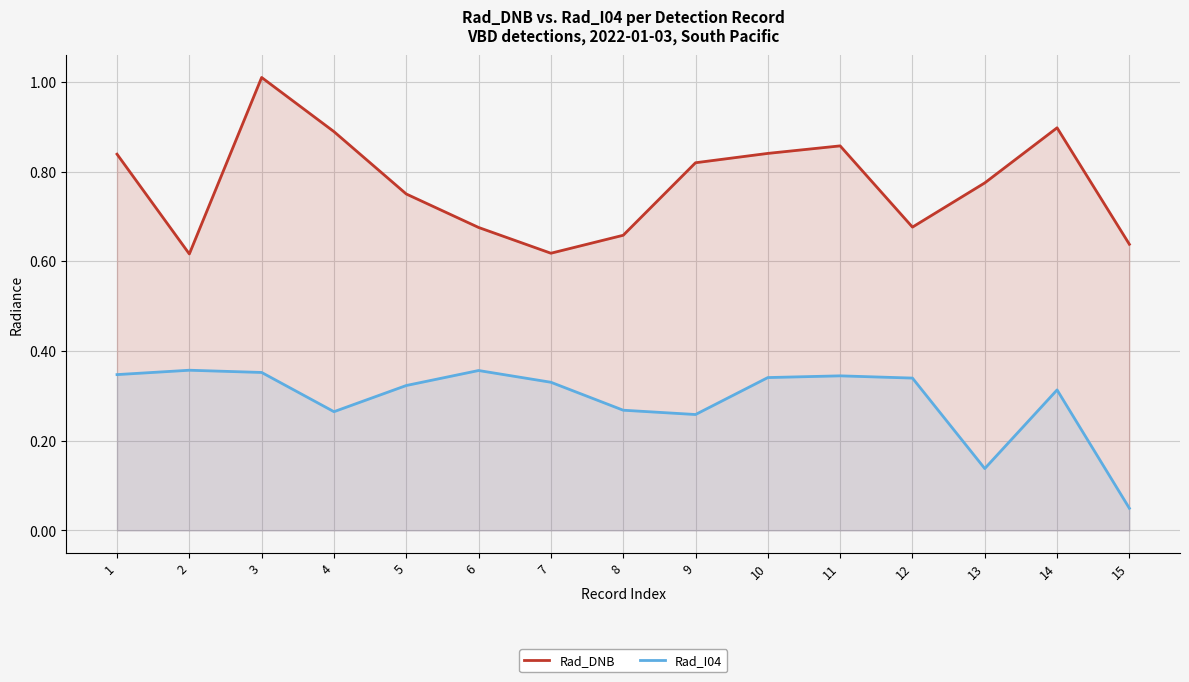

Count the number of categories in the chart.

15